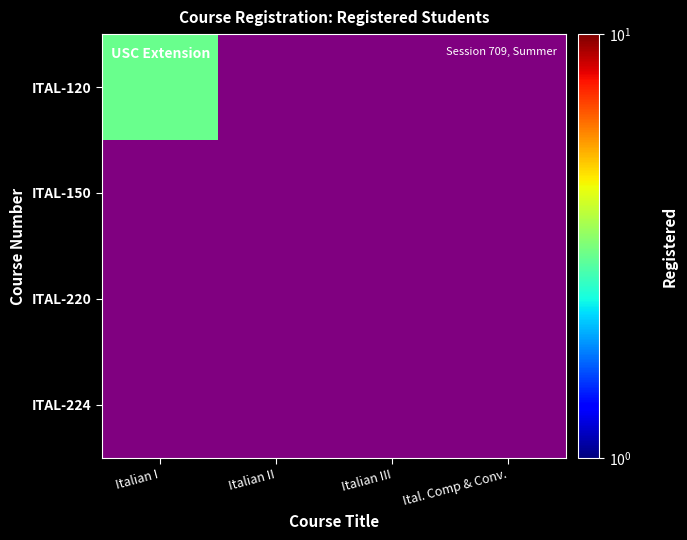

Reading left to right, transcribe all the data shown in this chart.

ITAL-120: Italian I=3.0	Italian II=0.1	Italian III=0.1	Ital. Comp & Conv.=0.1
ITAL-150: Italian I=0.1	Italian II=0.1	Italian III=0.1	Ital. Comp & Conv.=0.1
ITAL-220: Italian I=0.1	Italian II=0.1	Italian III=0.1	Ital. Comp & Conv.=0.1
ITAL-224: Italian I=0.1	Italian II=0.1	Italian III=0.1	Ital. Comp & Conv.=0.1